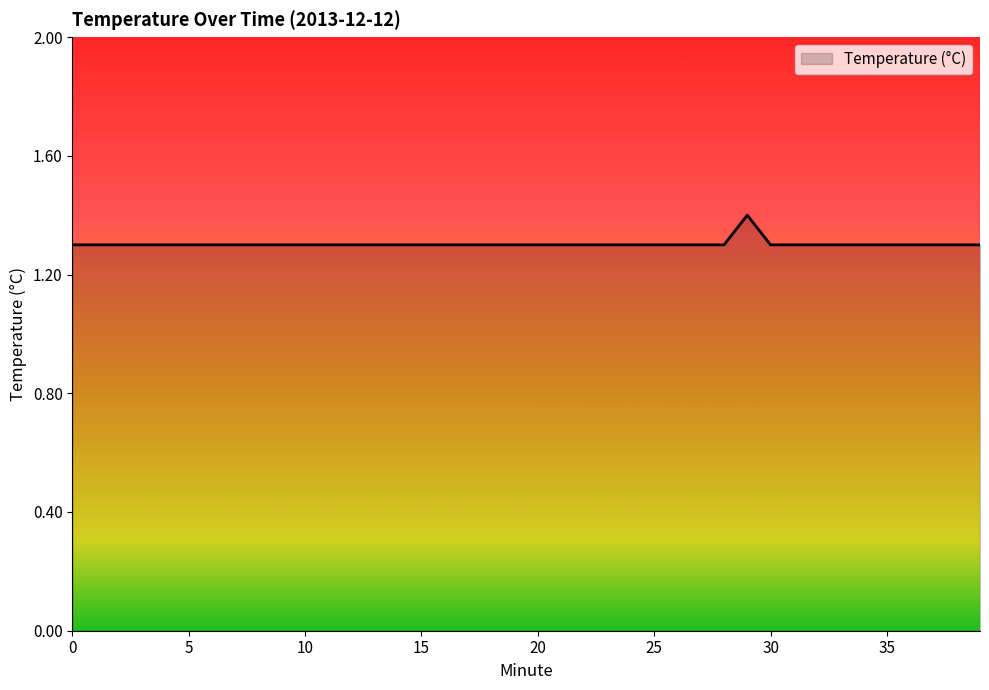

What is the minimum value shown in the chart?

1.3